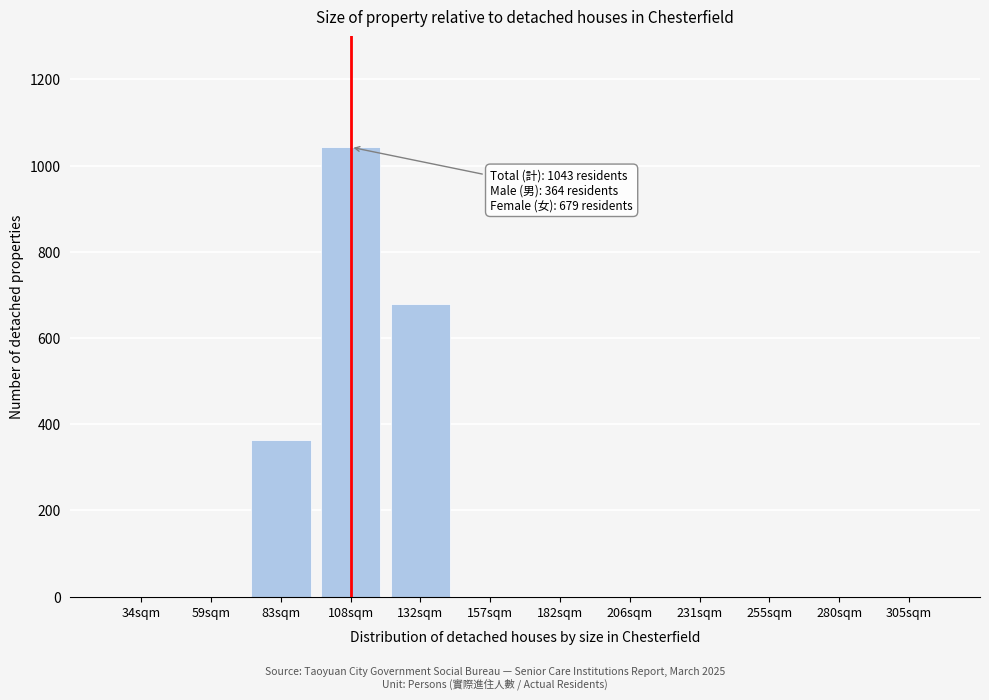

Reading left to right, transcribe all the data shown in this chart.

34sqm=0	59sqm=0	83sqm=364	108sqm=1043	132sqm=679	157sqm=0	182sqm=0	206sqm=0	231sqm=0	255sqm=0	280sqm=0	305sqm=0